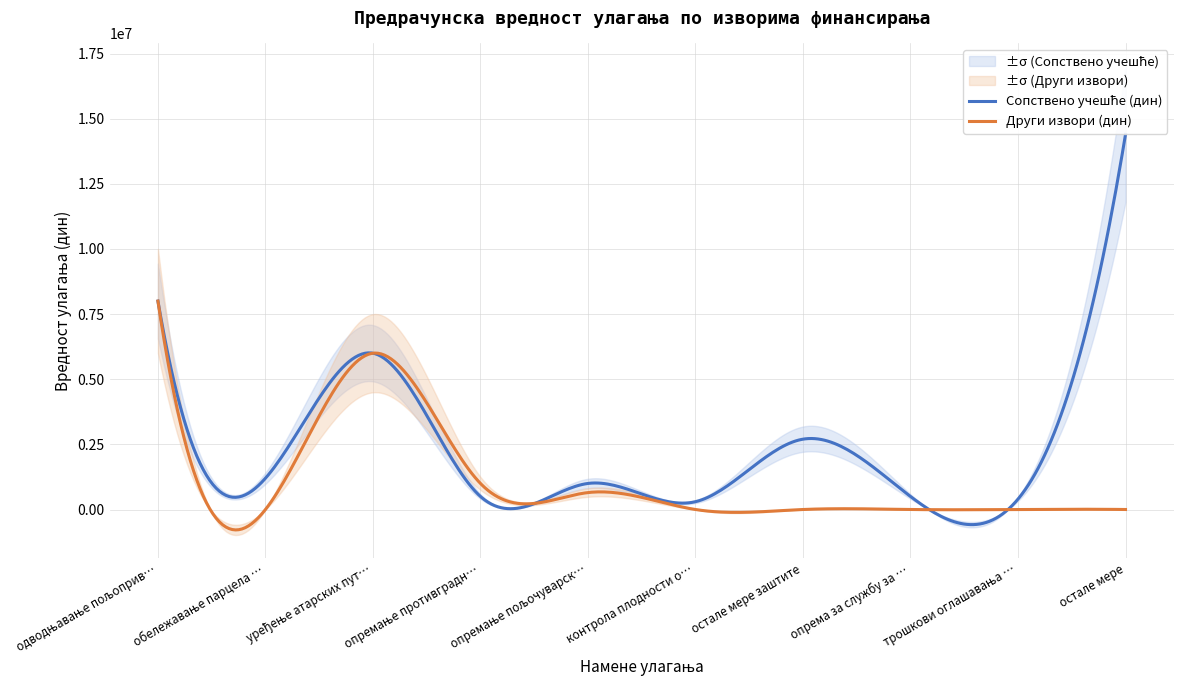

After their last crossing, which series has the higher values: Други извори (дин) or Сопствено учешће (дин)?

Сопствено учешће (дин)